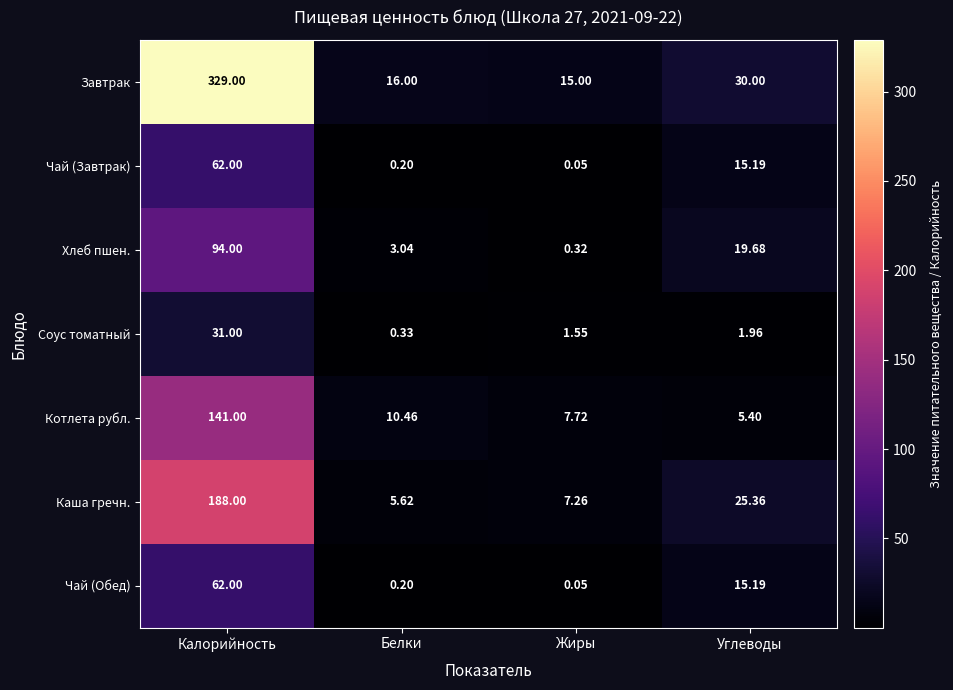

Which series has the largest range (max minus min)?

Завтрак